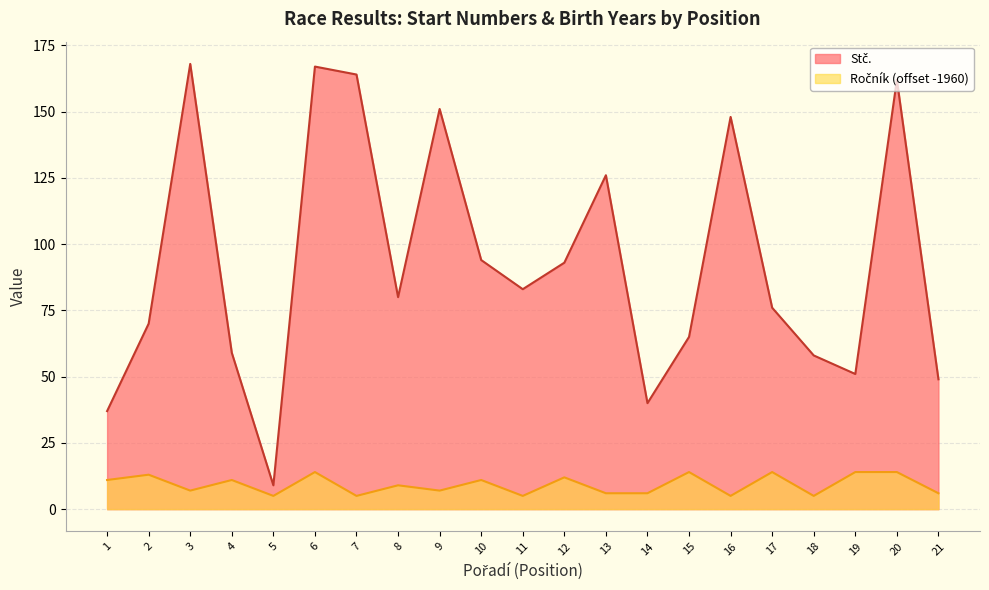

The Ročník series shows 12 at 12. True or false?

True